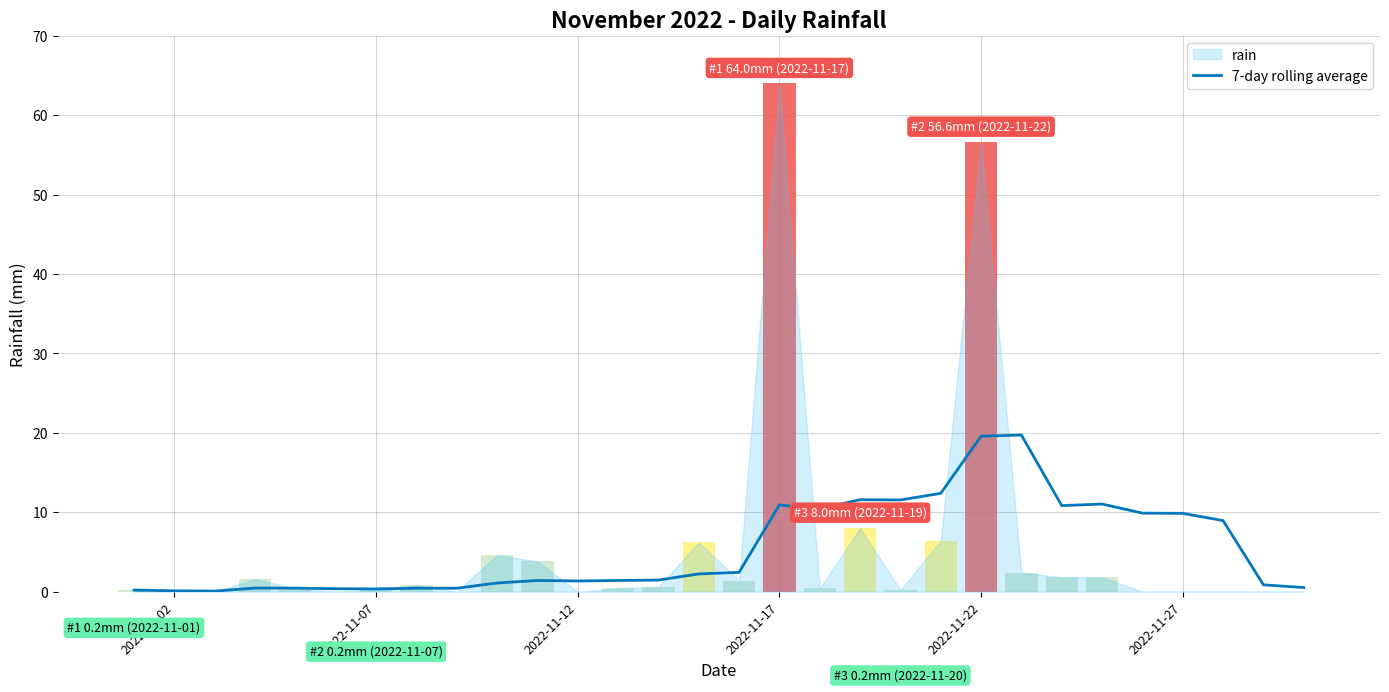

What is the maximum value for 7-day rolling average?

19.7